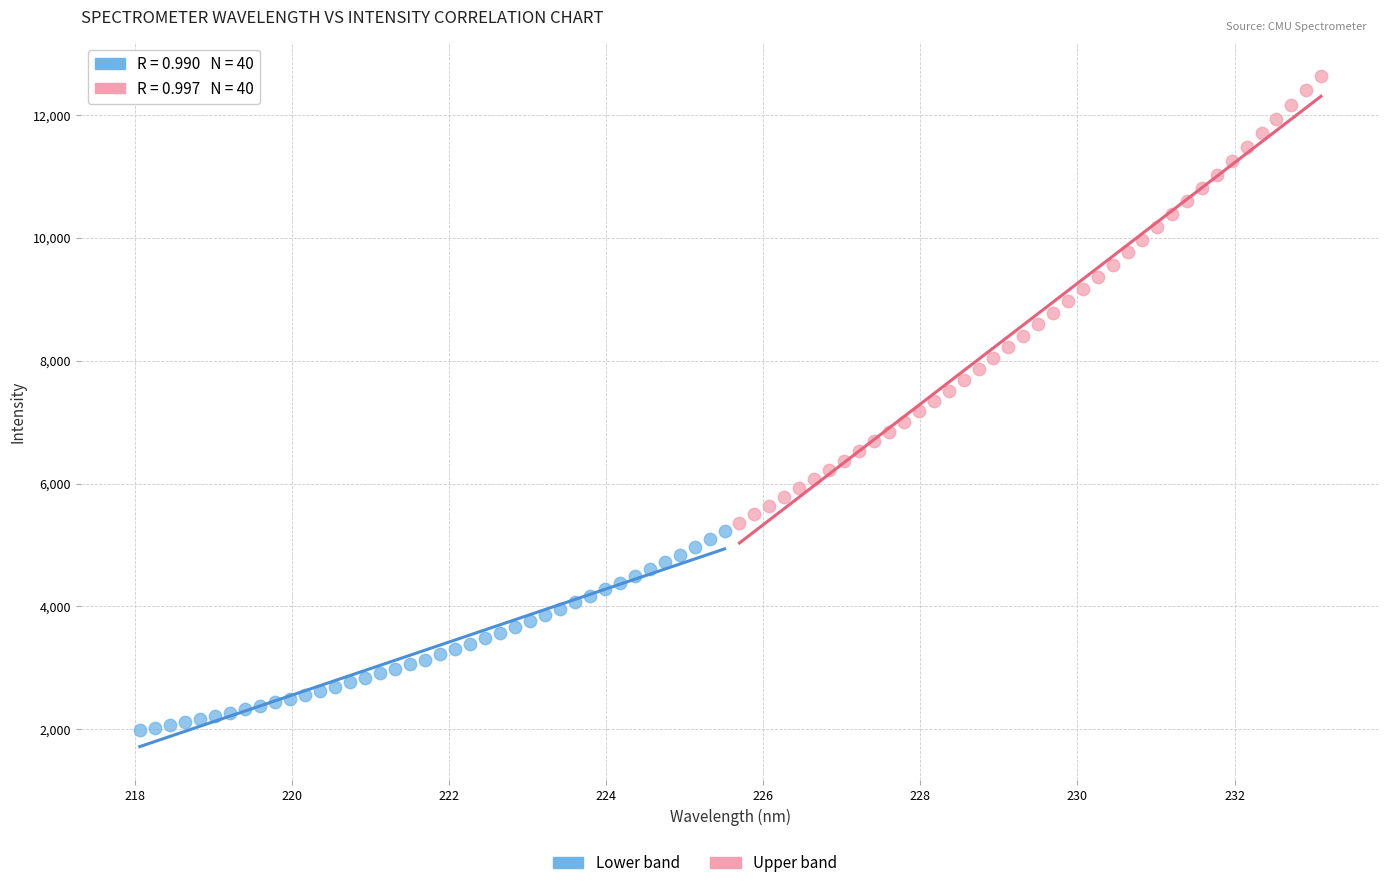

Which series reaches the maximum Y coordinate?

Upper band